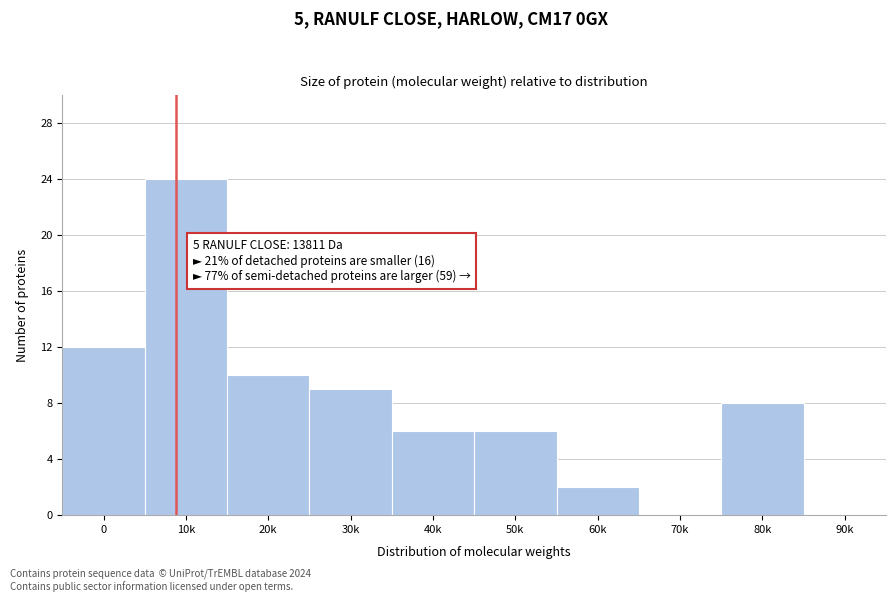

Reading left to right, extract all data points from this chart.

0=12	10k=24	20k=10	30k=9	40k=6	50k=6	60k=2	70k=0	80k=8	90k=0